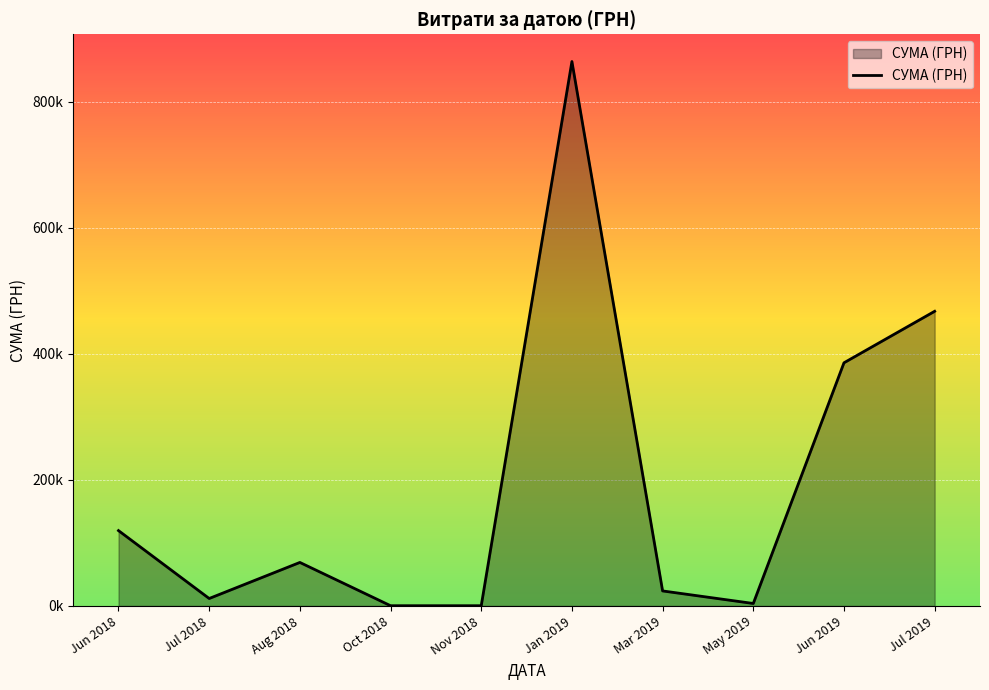

How many interior local peaks (higher than both neighbors) does the data have?

2